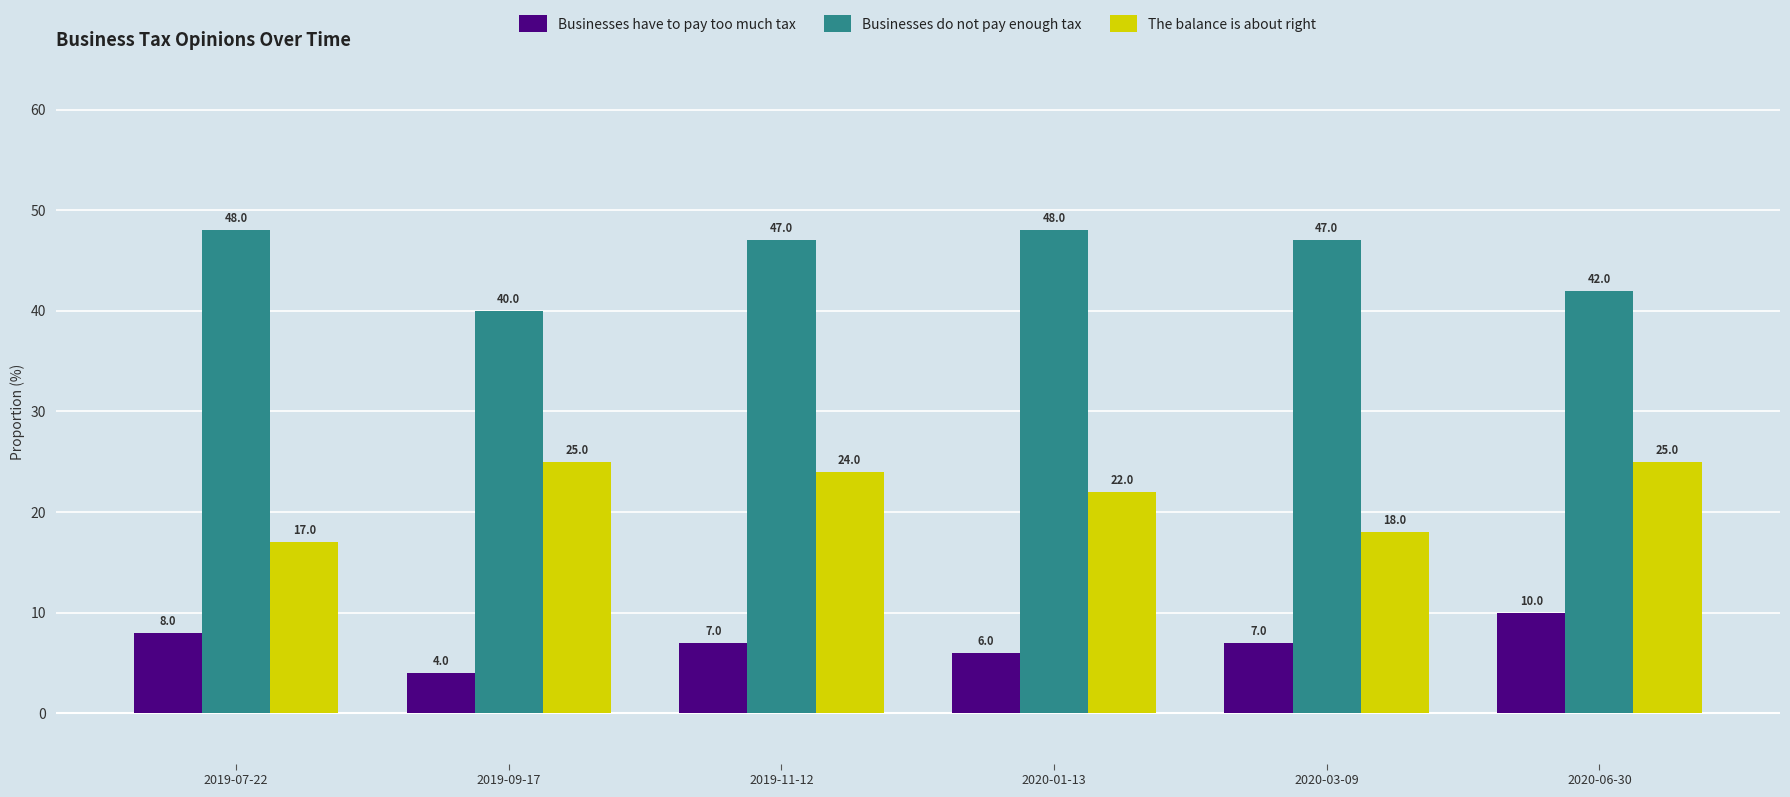

Reading left to right, transcribe all the data shown in this chart.

Businesses have to pay too much tax: 2019-07-22=8.0	2019-09-17=4.0	2019-11-12=7.0	2020-01-13=6.0	2020-03-09=7.0	2020-06-30=10.0
Businesses do not pay enough tax: 2019-07-22=48.0	2019-09-17=40.0	2019-11-12=47.0	2020-01-13=48.0	2020-03-09=47.0	2020-06-30=42.0
The balance is about right: 2019-07-22=17.0	2019-09-17=25.0	2019-11-12=24.0	2020-01-13=22.0	2020-03-09=18.0	2020-06-30=25.0